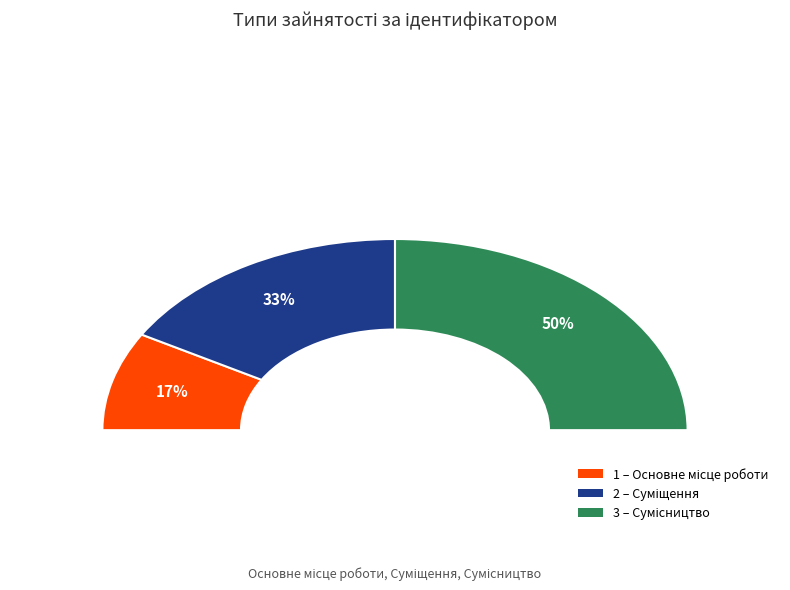

Does Суміщення represent more than half of the total?

No